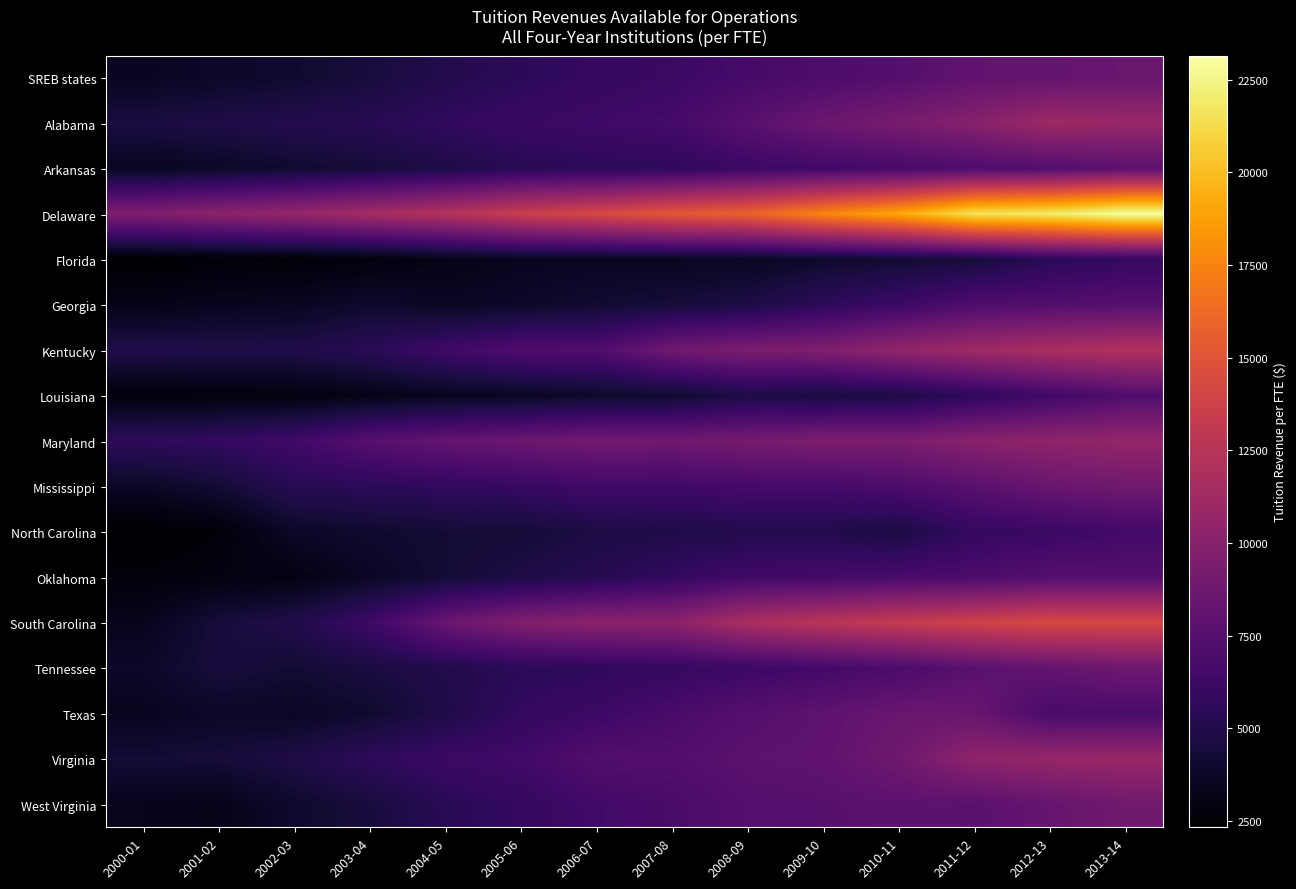

Rank the series by their maximum value, from highest to lowest.

Delaware, South Carolina, Kentucky, Alabama, Virginia, Maryland, West Virginia, Mississippi, Tennessee, Texas, SREB states, Arkansas, Georgia, Oklahoma, Louisiana, North Carolina, Florida